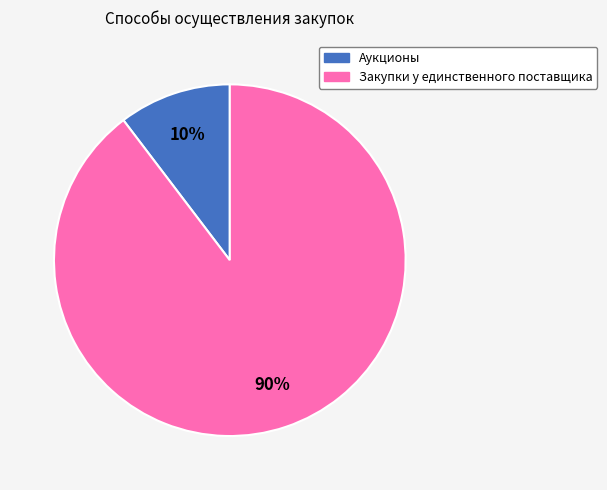

Which has a higher value, Аукционы or Закупки у единственного поставщика?

Закупки у единственного поставщика